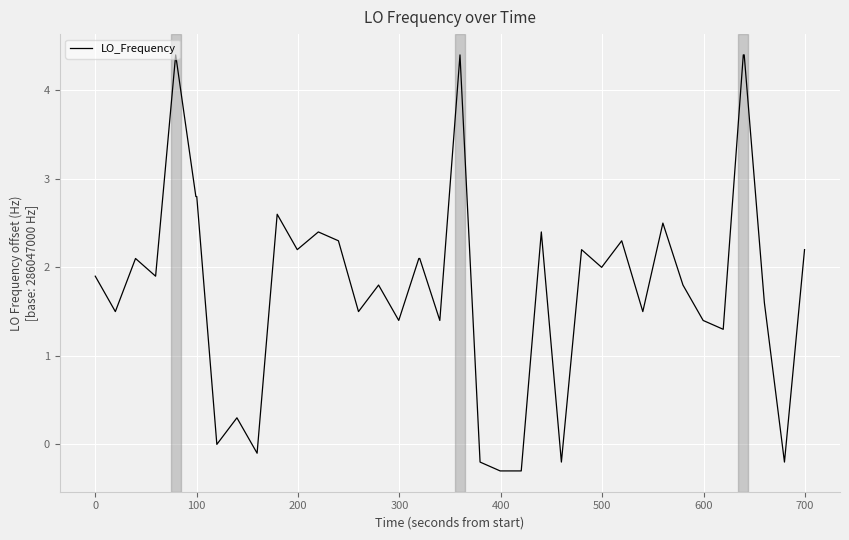

What is the maximum value shown in the chart?

4.4